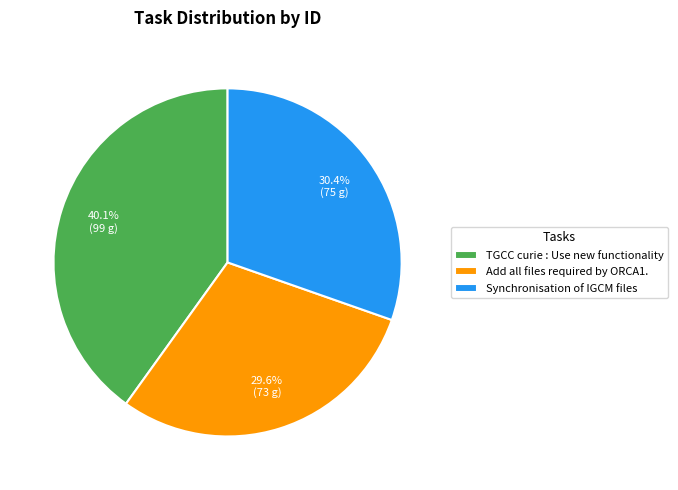

To the nearest percent, what percentage of the pie is Add all files required by ORCA1.?

30%